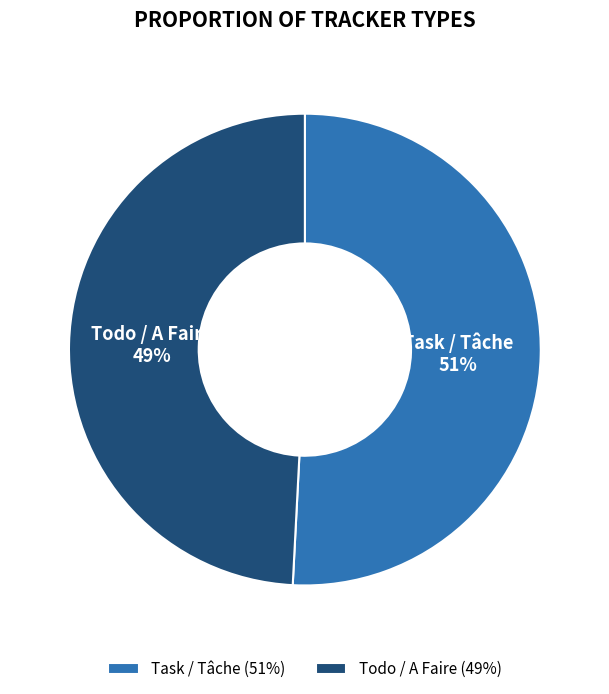

Which has a higher value, Todo / A Faire or Task / Tâche?

Task / Tâche